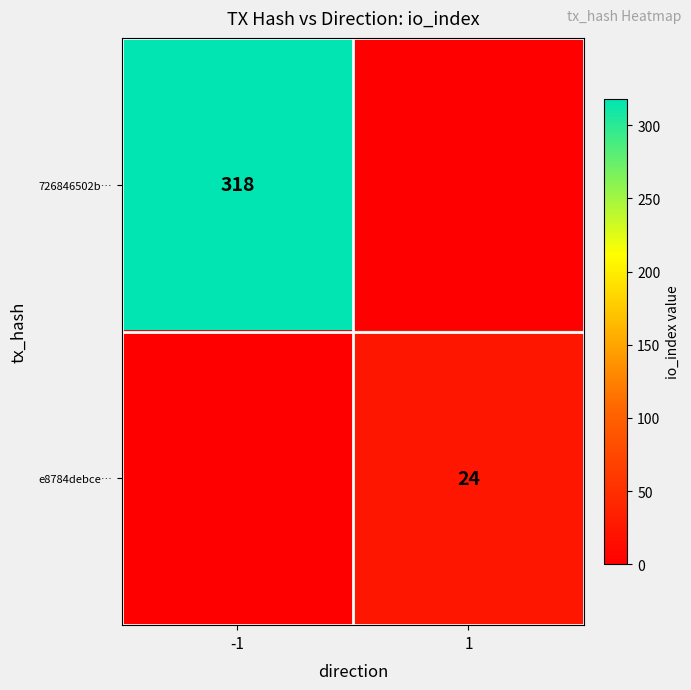

The 726846502b… series shows 318 at -1. True or false?

True